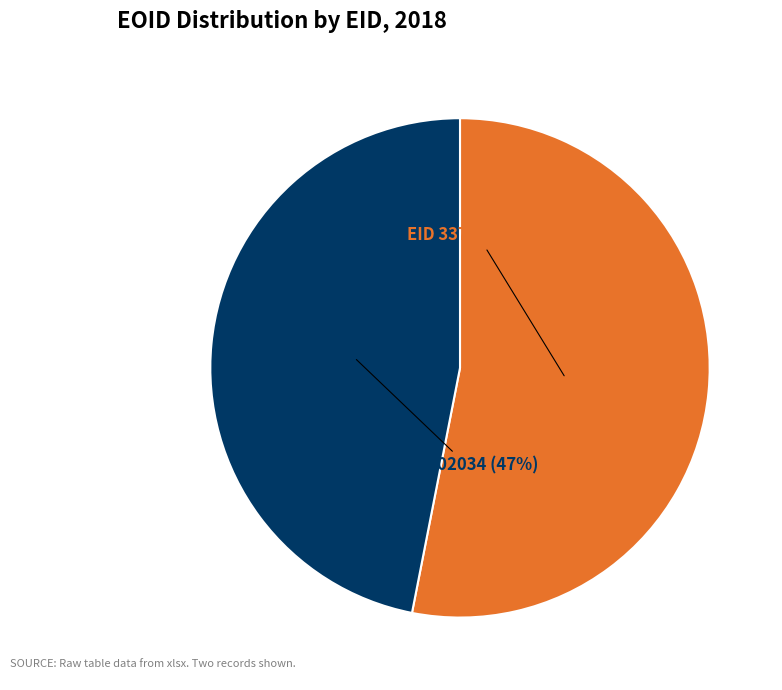

Does any single category account for the majority?

Yes